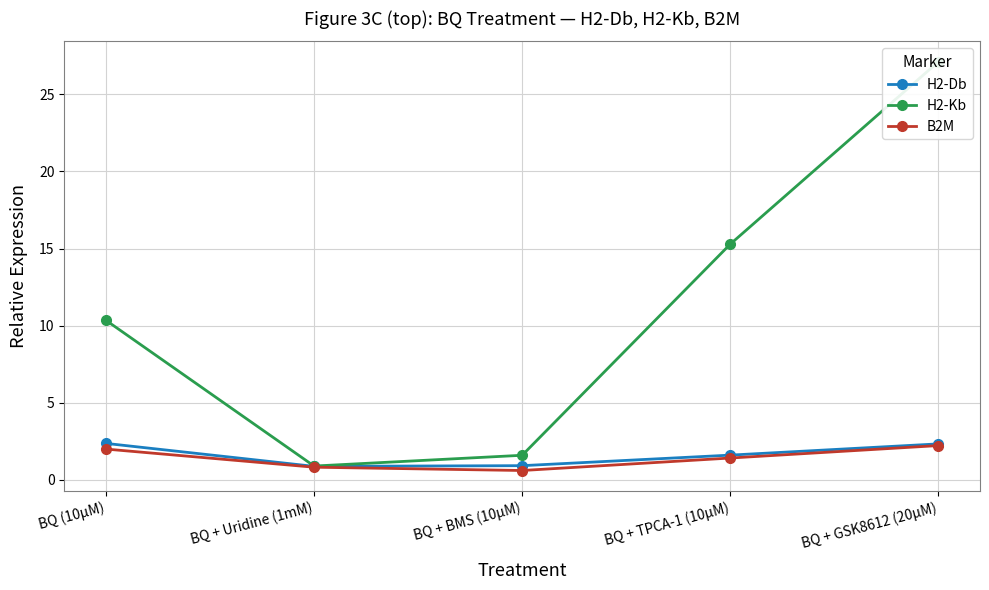

What is the difference between the second highest and second lowest values in the B2M series?

1.2